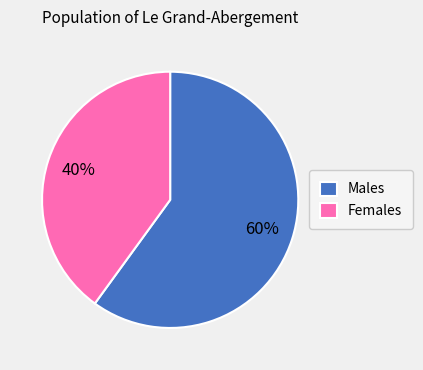

How many slices are in this pie chart?

2